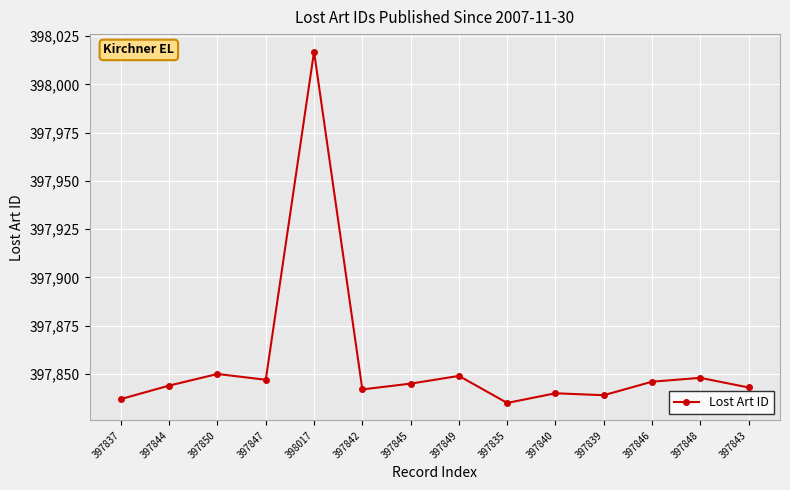

Count the number of data series in this chart.

1